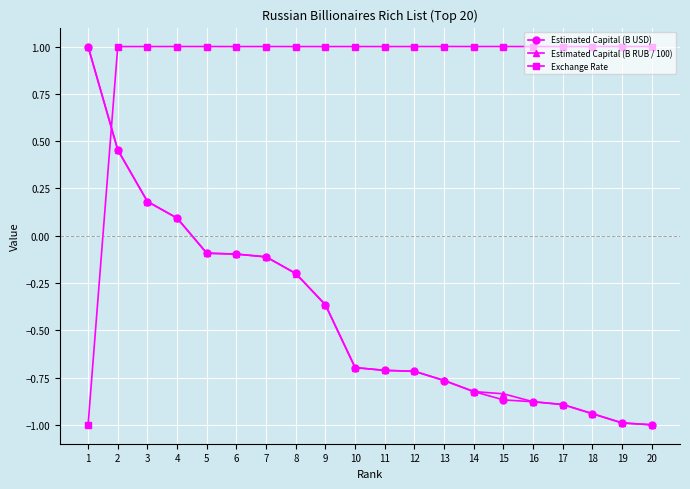

What is the sum of all Estimated Capital (B USD) values?

-8.4